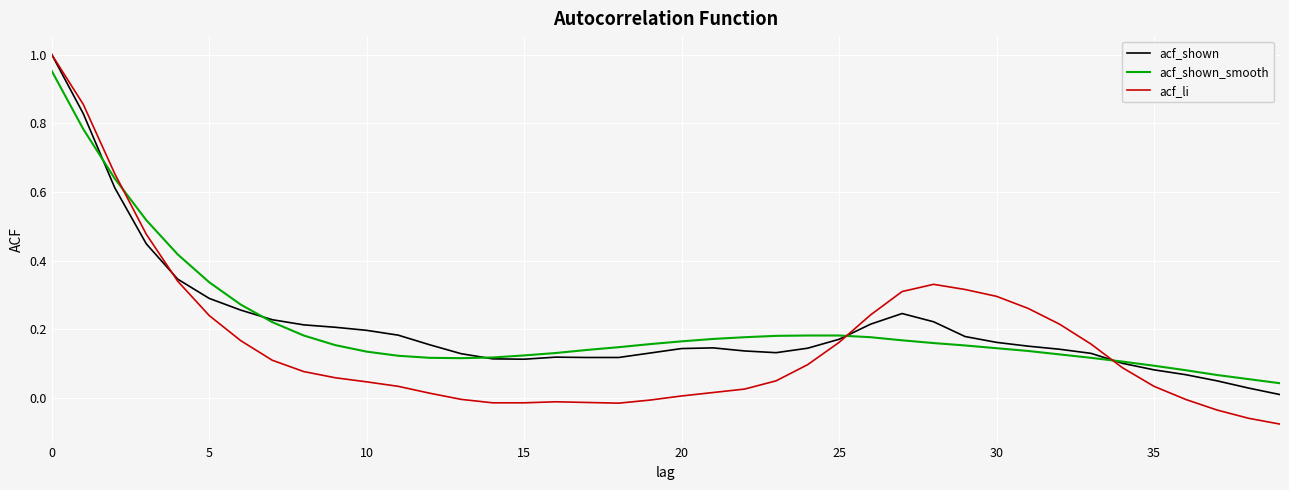

Which series has the widest spread of values?

acf_li